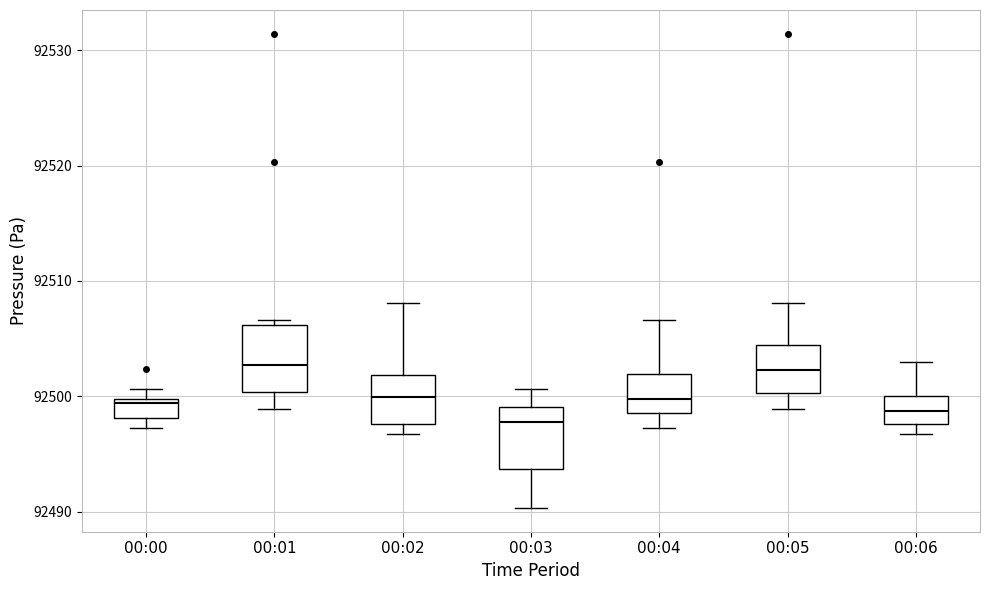

Where does the upper whisker of the box for 00:02 end on the y-axis? The values are not printed on the chart, so give them approximately, as read against the axis.

92508